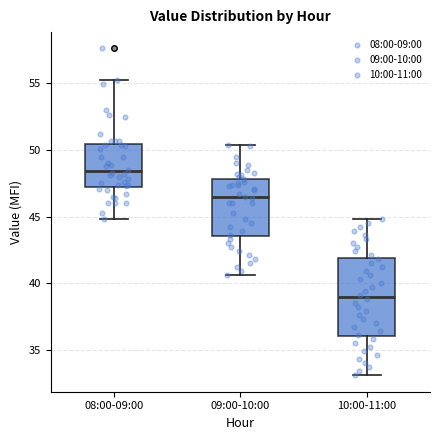

Reading left to right, transcribe this box plot: for each box, give where its median line is, the range the box spans, and where its two whiskers end, as read against the y-axis. The values are not printed on the chart, so give them approximately, as read against the axis.

08:00-09:00: median 48.5, box 47.5 to 50.5, whiskers 45.0 to 55.0
09:00-10:00: median 46.5, box 43.5 to 48.0, whiskers 40.5 to 50.5
10:00-11:00: median 39.0, box 36.0 to 42.0, whiskers 33.0 to 45.0